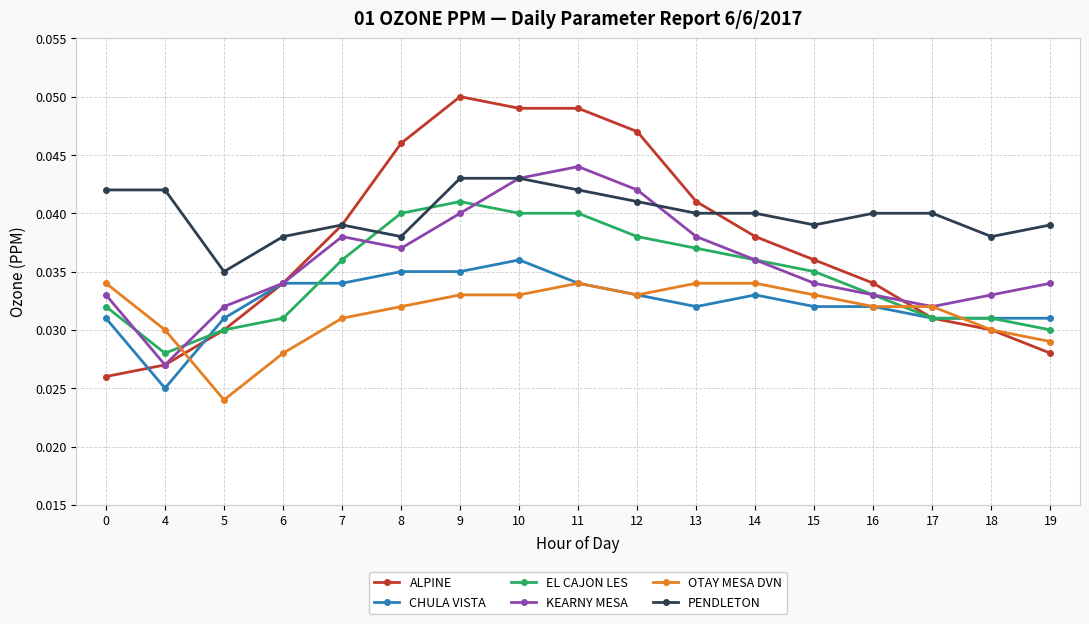

What is the total value across all series at 8?

0.2